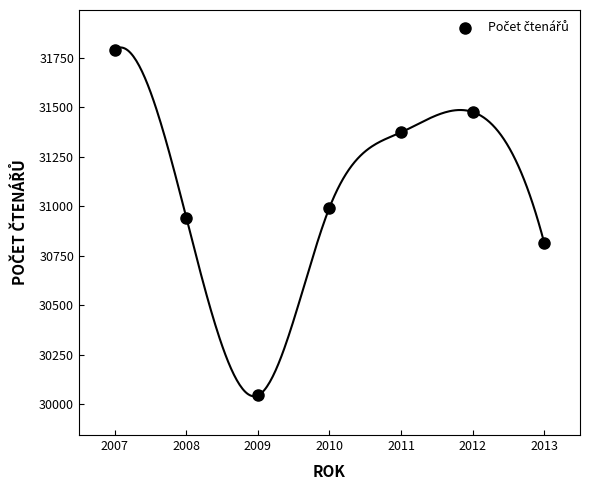

What Y value in the scatter plot is closest to 30918?

30943